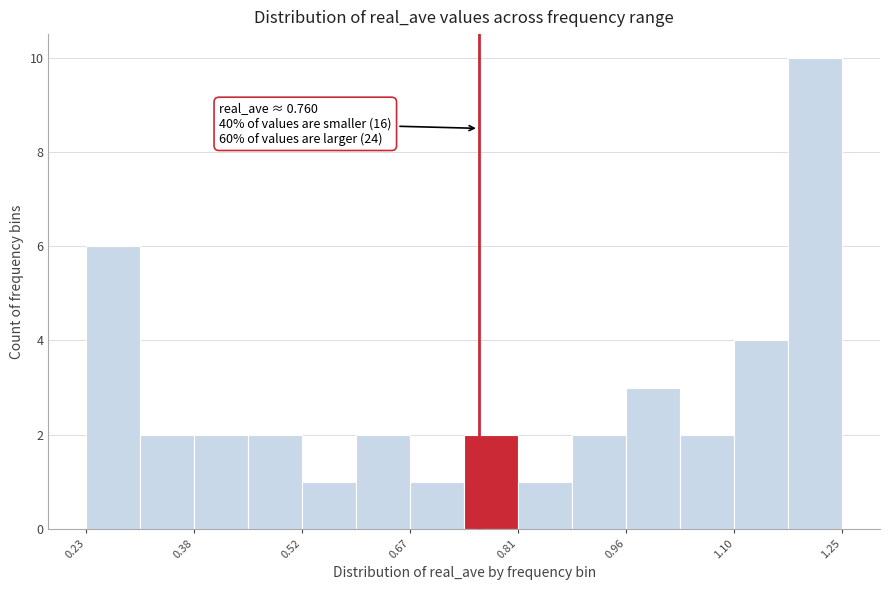

Read against the x-axis, roughly where is the centre of the tallest bar?

1.22